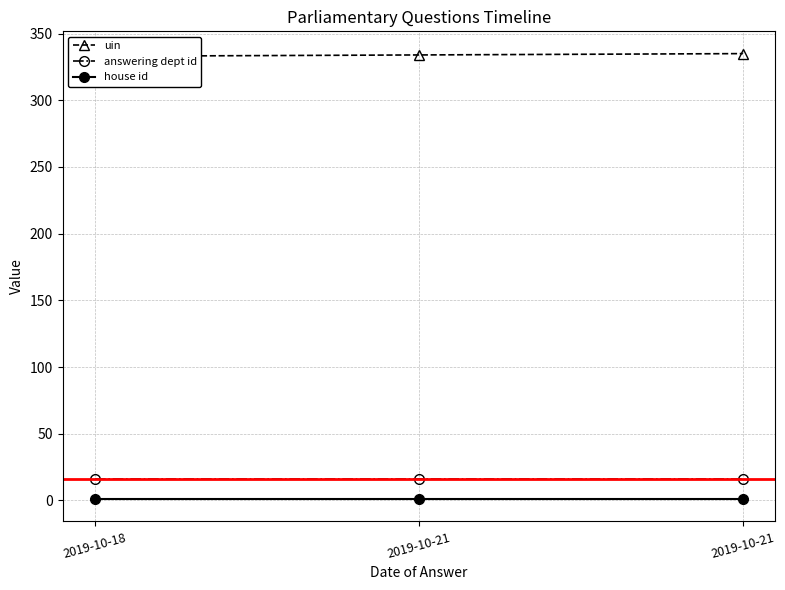

What is the difference between the maximum and minimum values in the uin series?

2